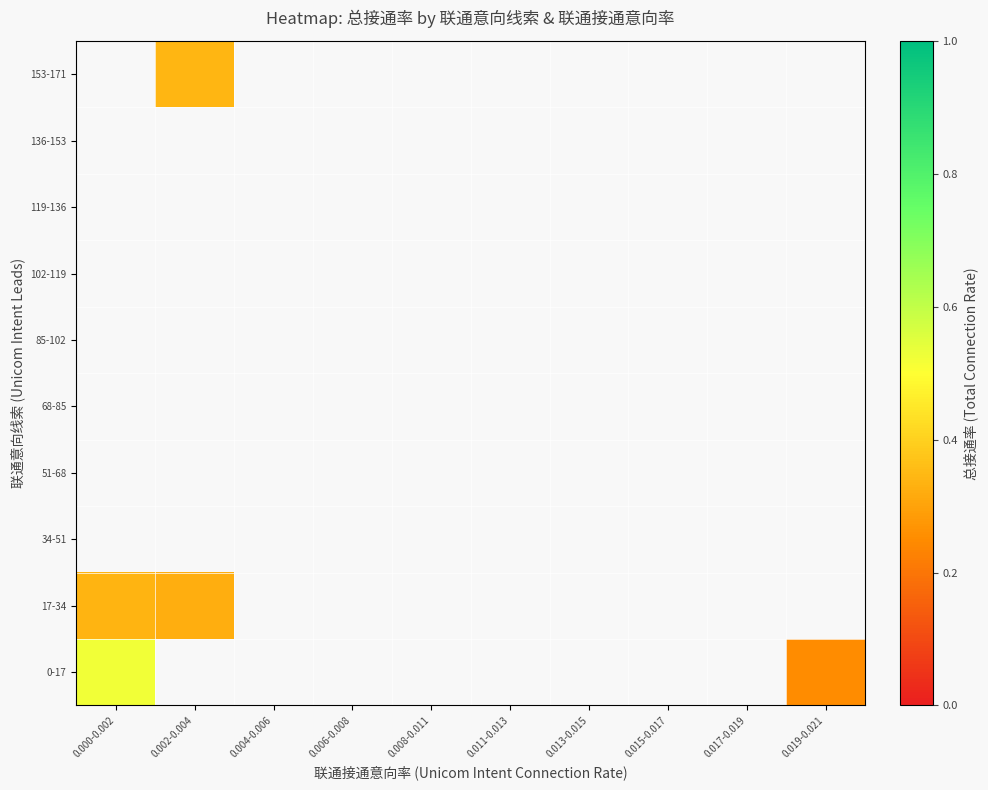

Is the value of 17-34 at 0.002-0.004 greater than the value of 85-102 at 0.015-0.017?

No